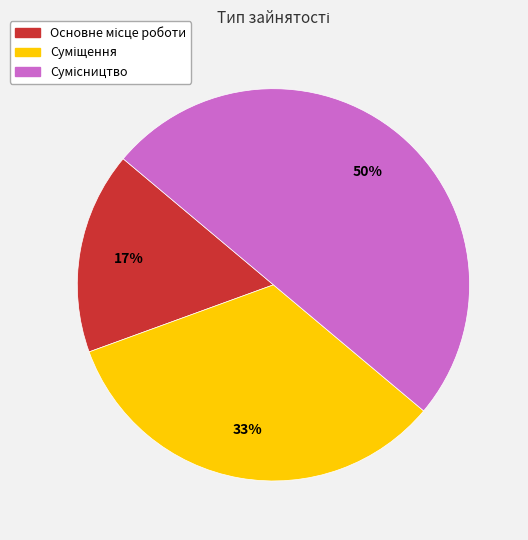

To the nearest percent, what is the difference between the largest and smallest slice percentages?

33%